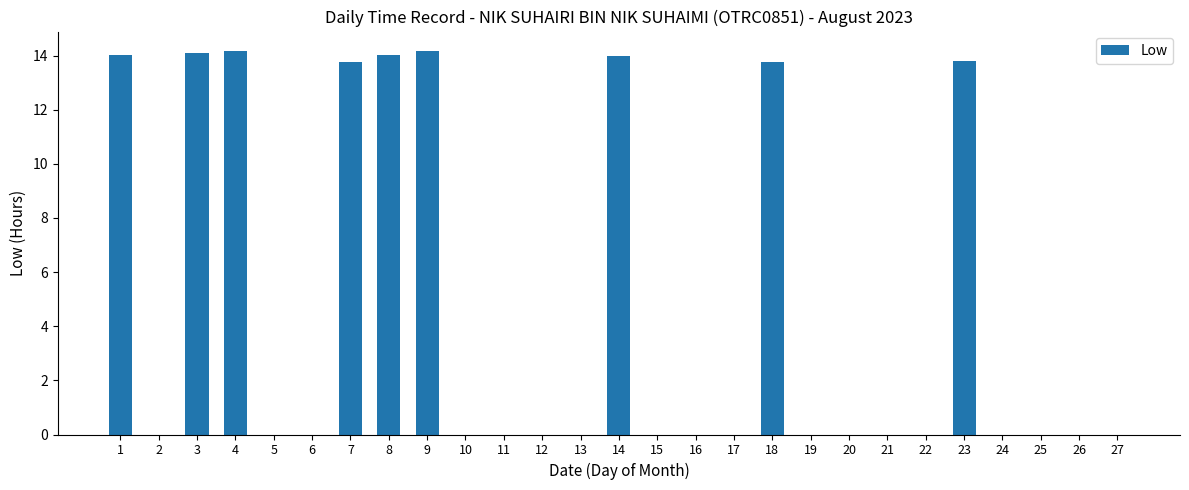

What is the greatest value displayed?

14.2